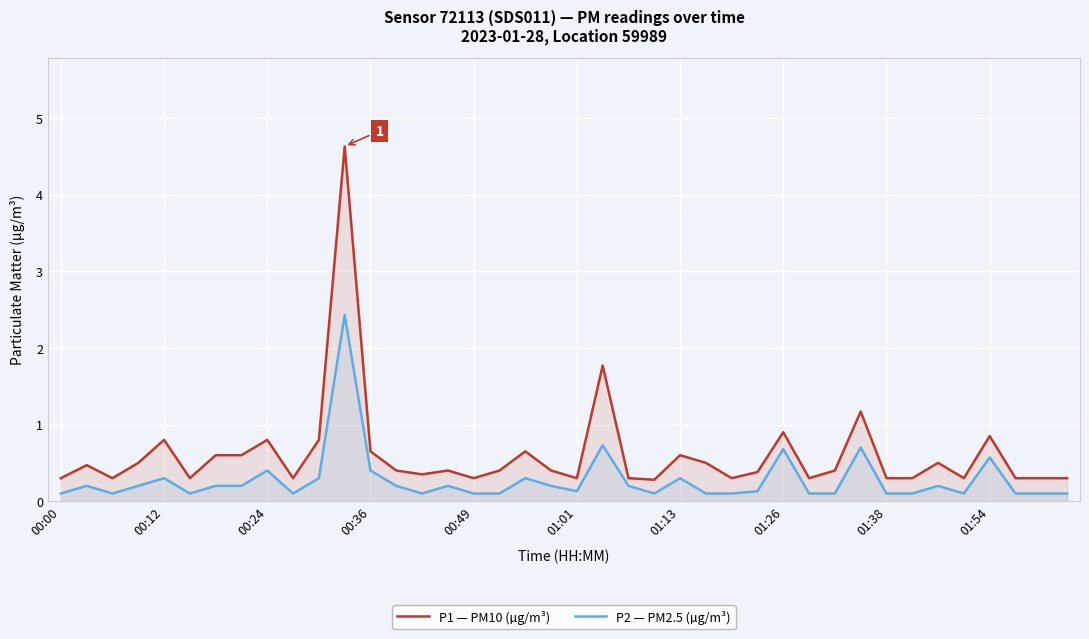

The value of P2 — PM2.5 (µg/m³) at 38 is 0.1. True or false?

True